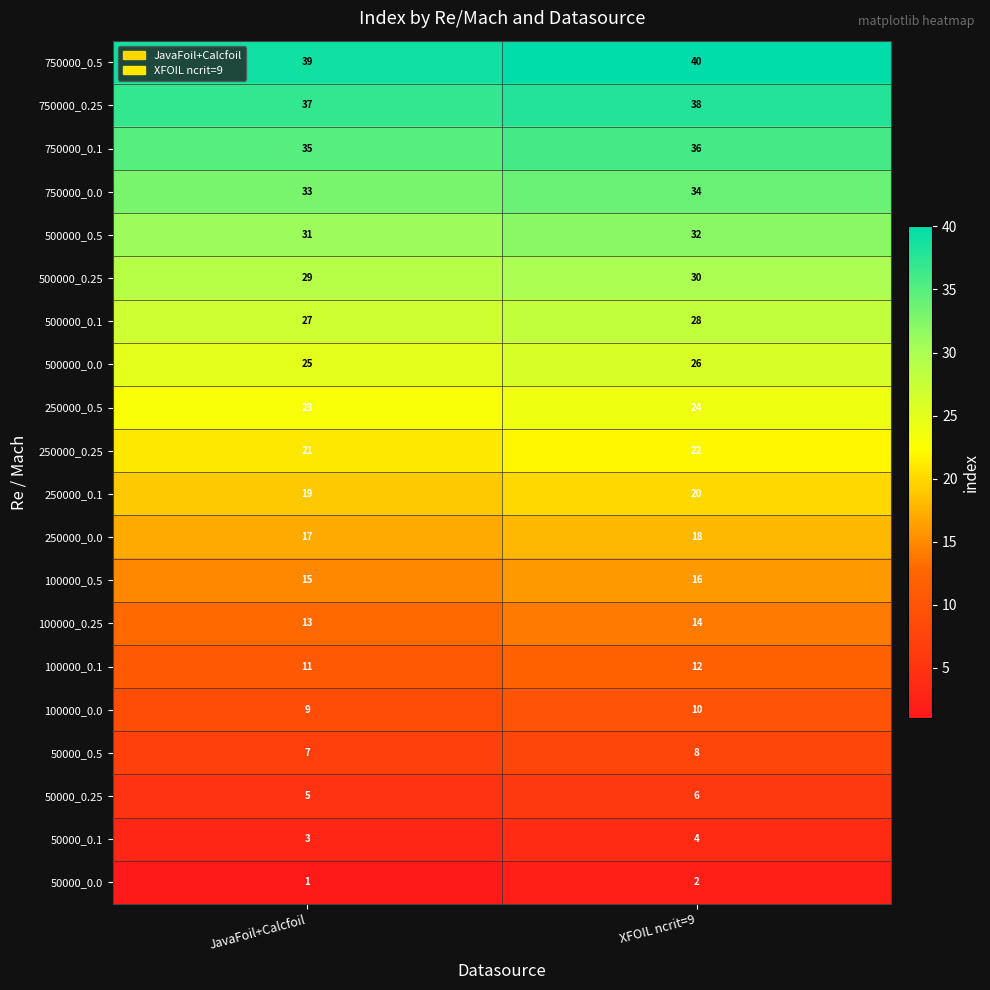

Where is 750000_0.1 nearest to the value 35?

JavaFoil+Calcfoil